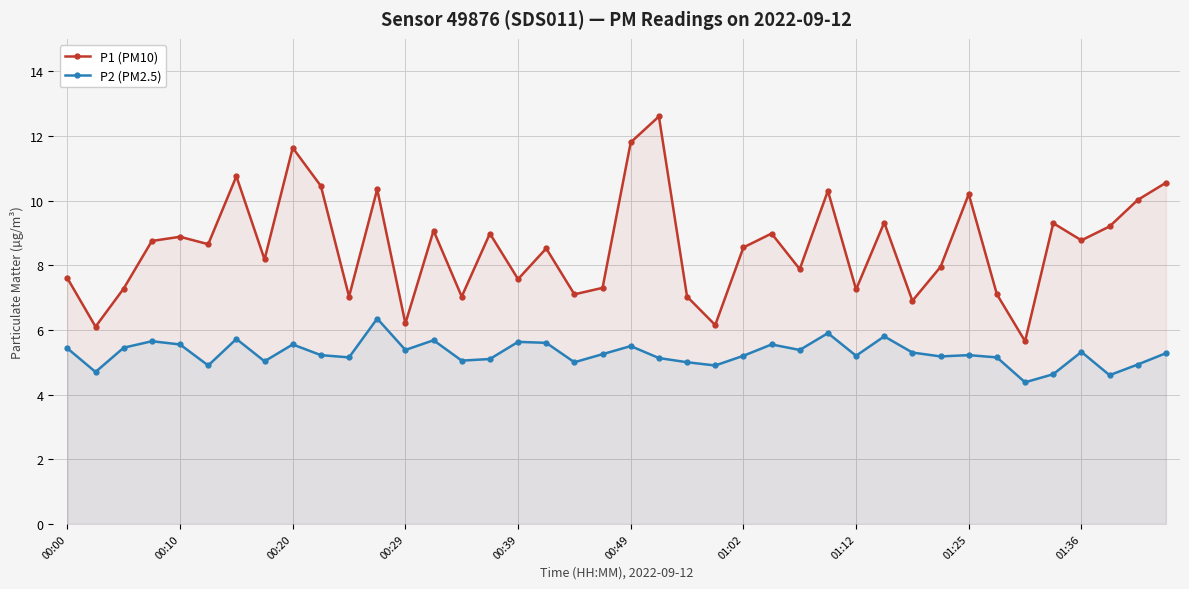

What is the difference between the maximum and minimum values in the P1 (PM10) series?

6.9